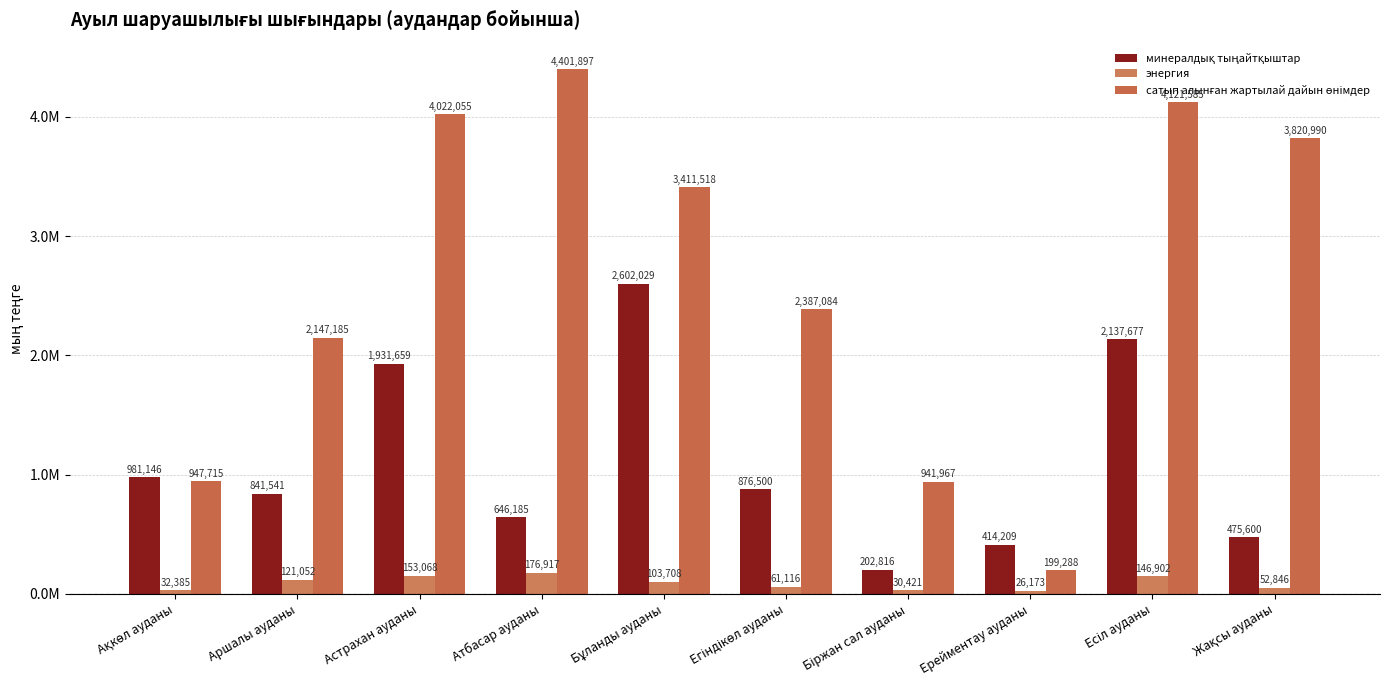

Which series has the widest spread of values?

сатып алынған жартылай дайын өнімдер